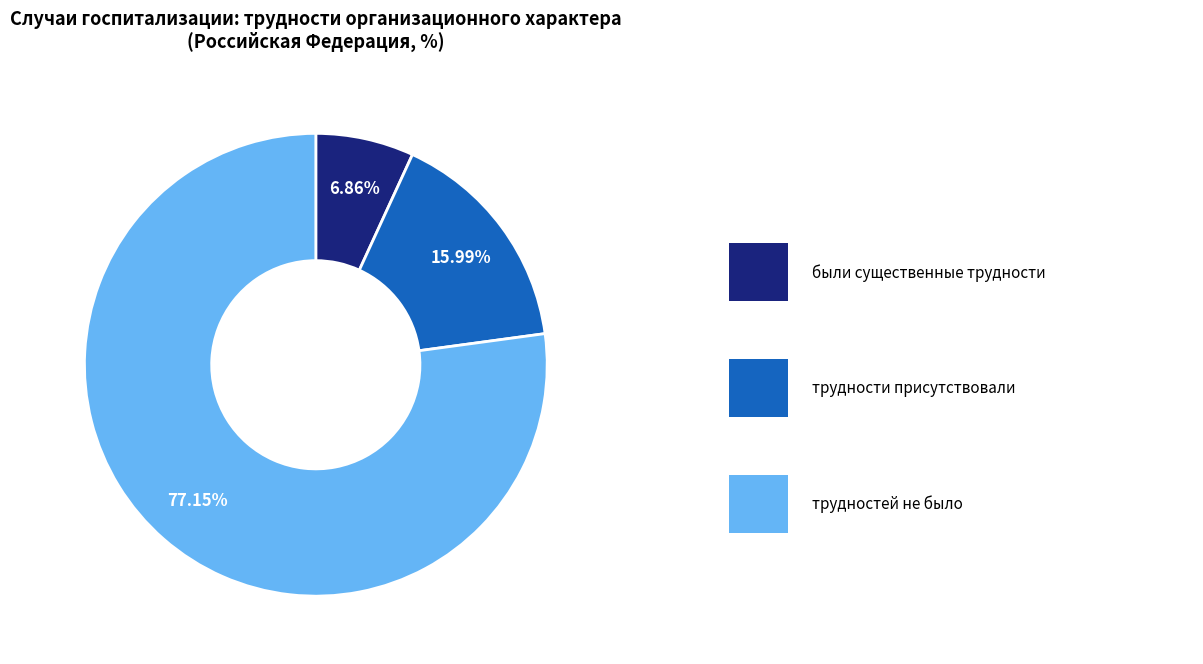

Does any single category account for the majority?

Yes